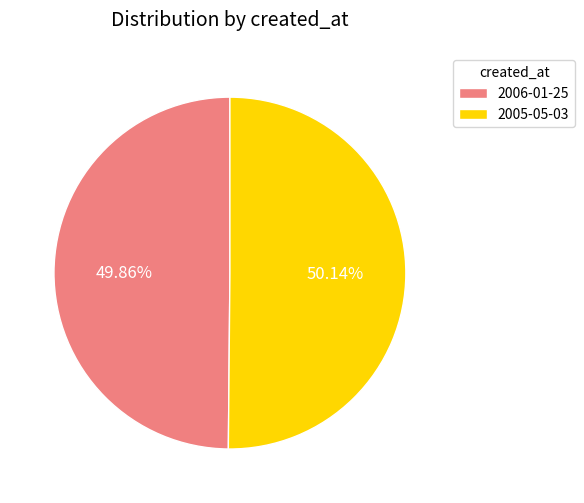

How many slices are in this pie chart?

2